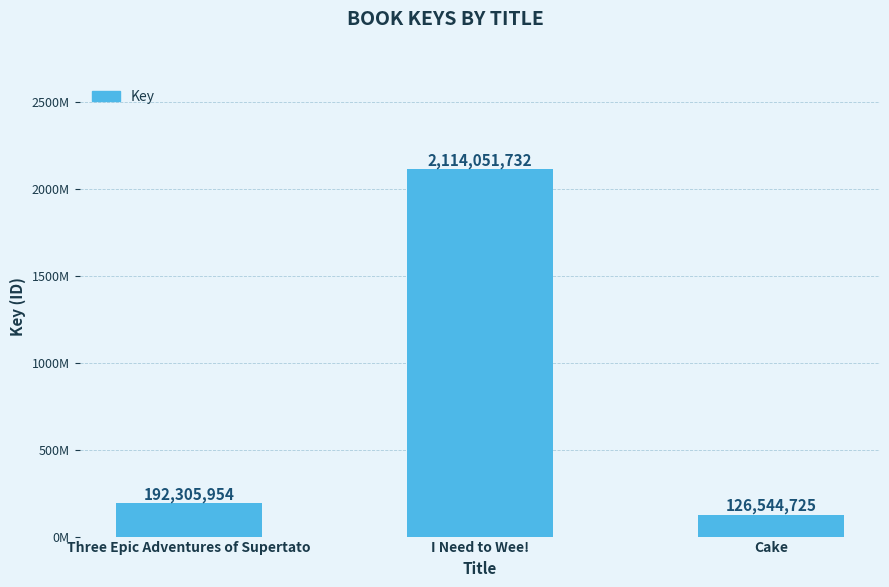

List the labels in order of value, smallest first.

Cake, Three Epic Adventures of Supertato, I Need to Wee!